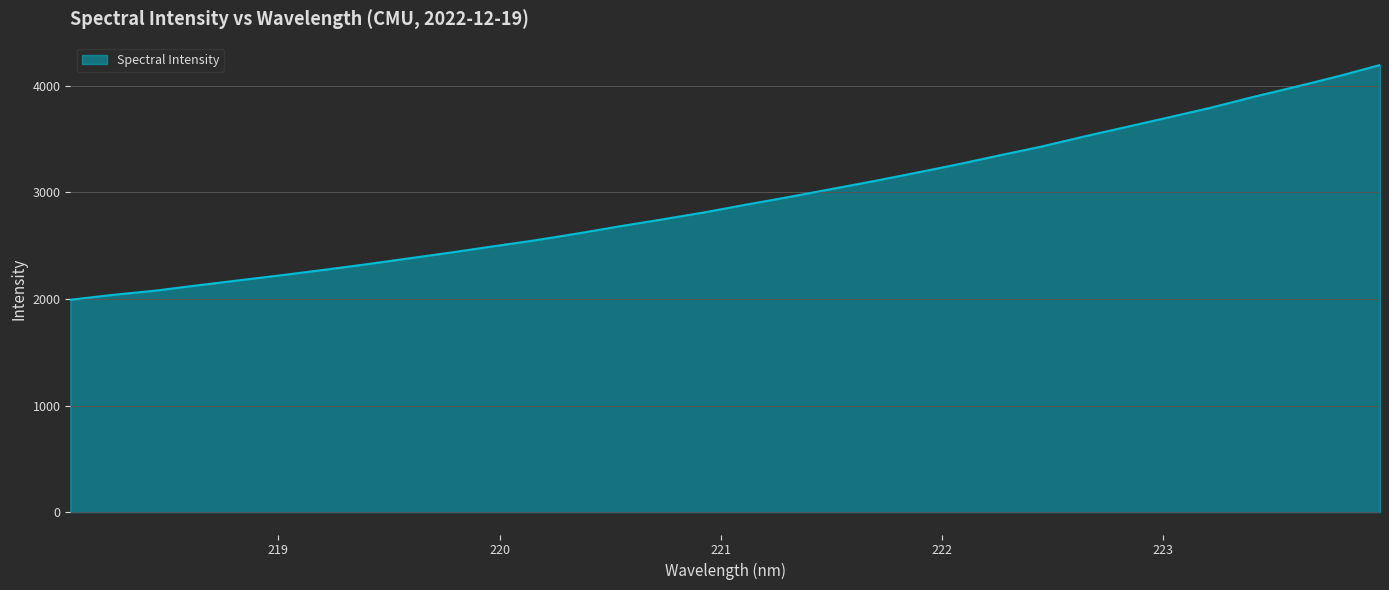

What is the greatest value displayed?

4194.5